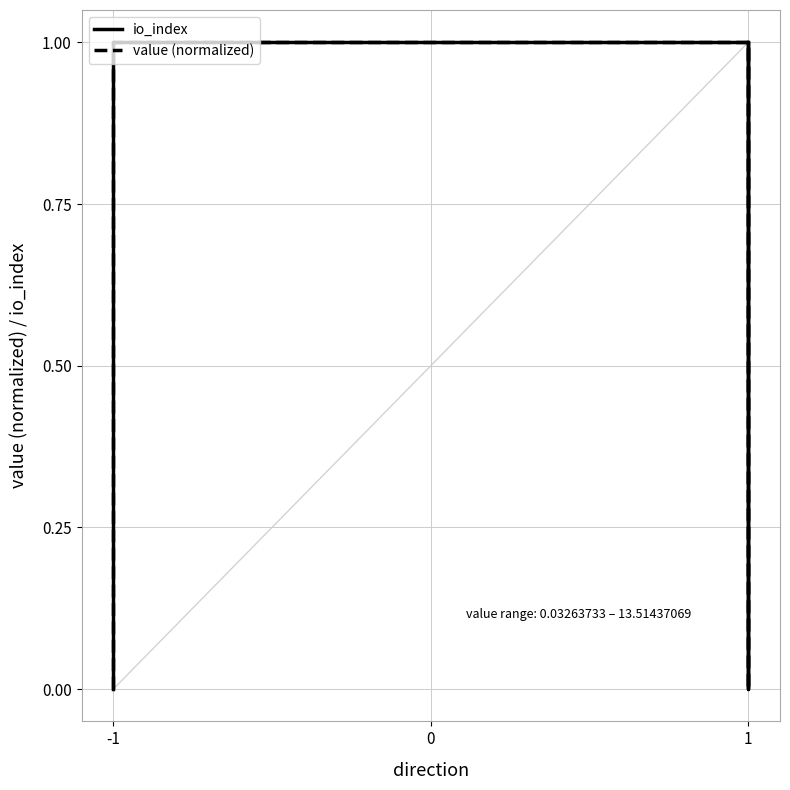

Is the value of io_index at -1 greater than the value of value (normalized) at 1?

No